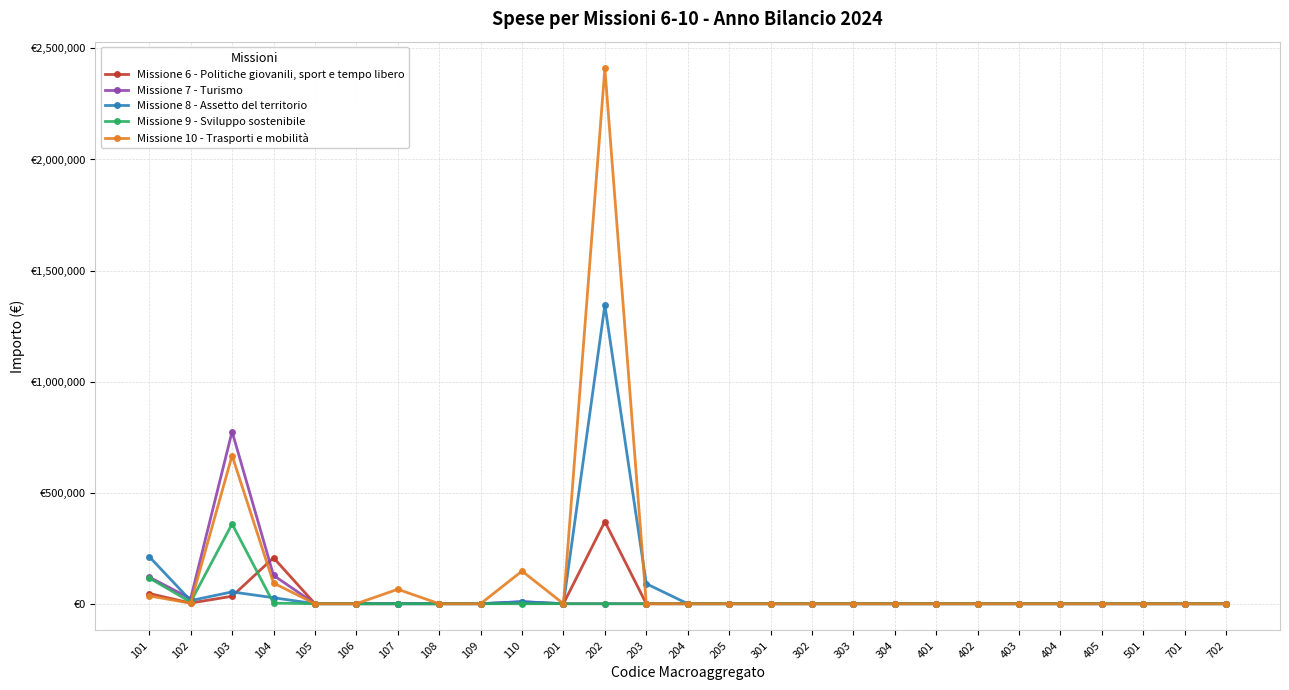

True or false: Missione 7 - Turismo and Missione 9 - Sviluppo sostenibile cross at least once.

False